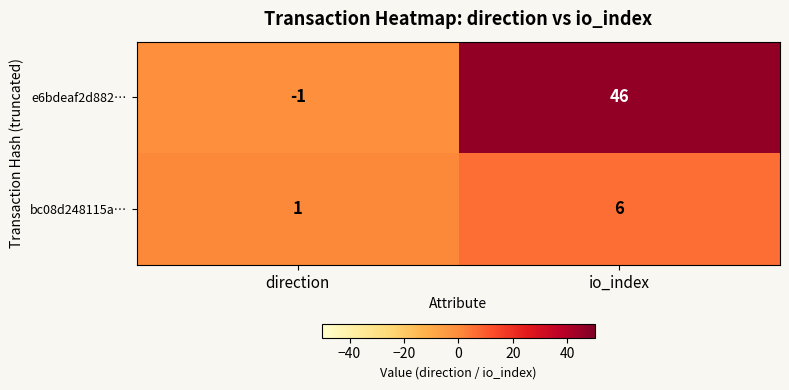

List the series in order of their peak value, lowest first.

bc08d248115a…, e6bdeaf2d882…